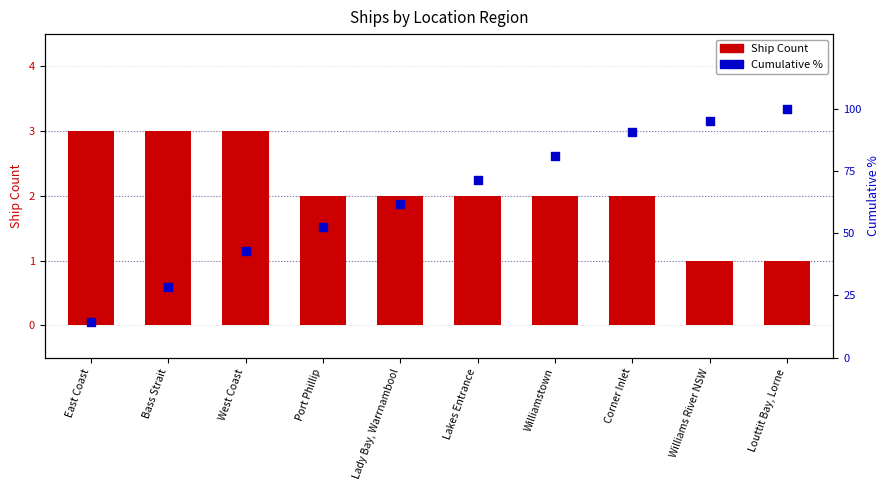

Which series has the widest spread of Y values?

Cumulative %